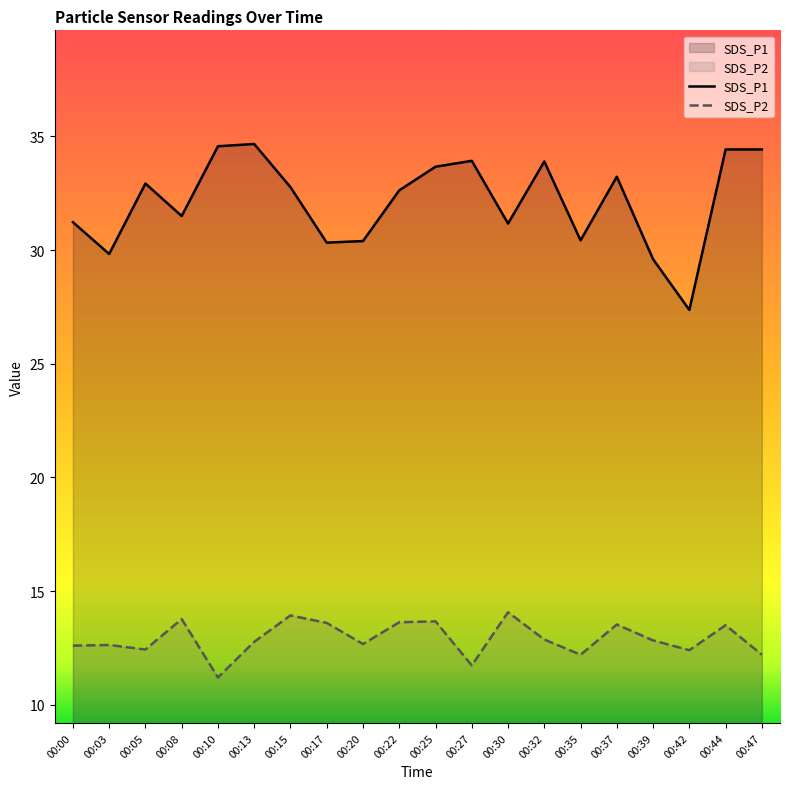

At which label does SDS_P2 reach its peak?

00:30